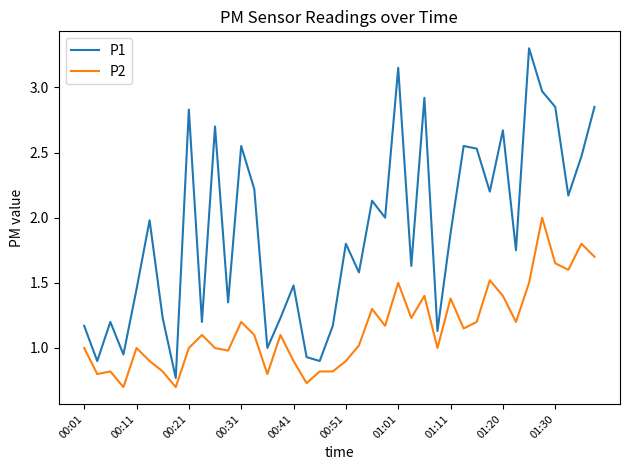

What is the maximum value shown in the chart?

3.3